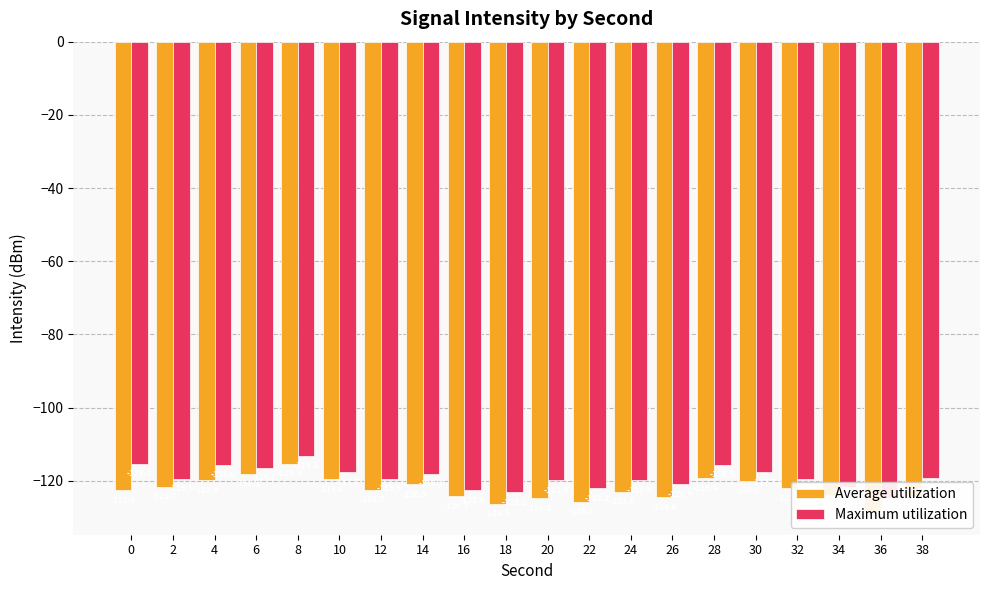

Between 12 and 20, which series saw the biggest shift?

Average utilization